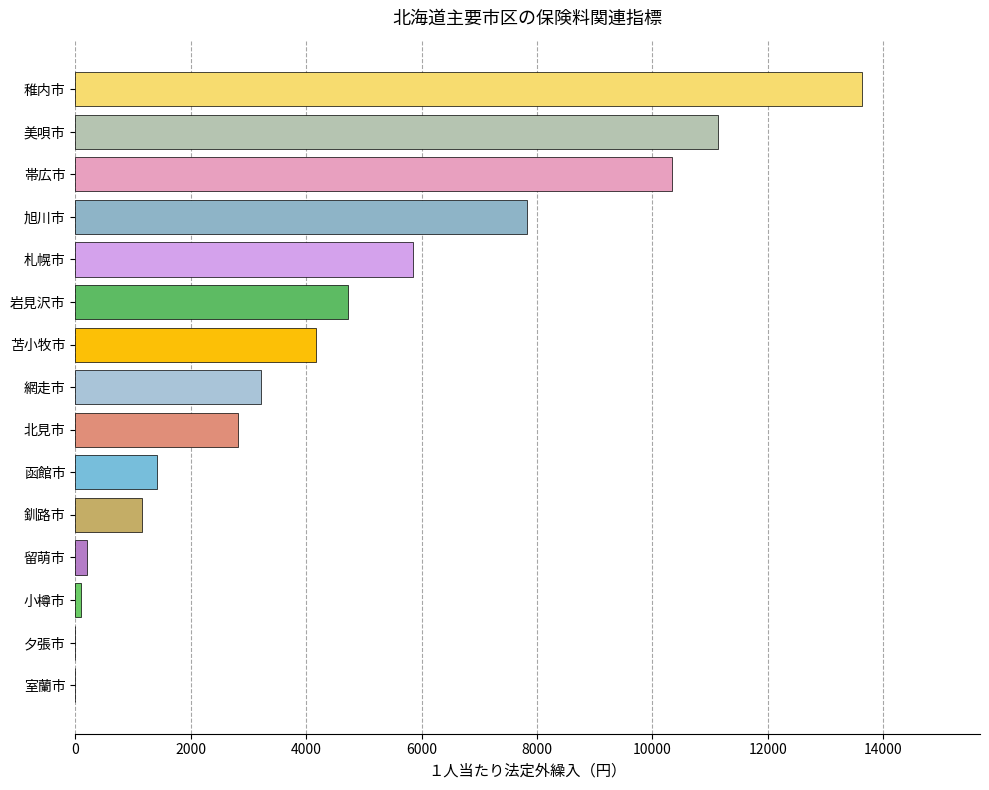

Are the bars horizontal?

Yes